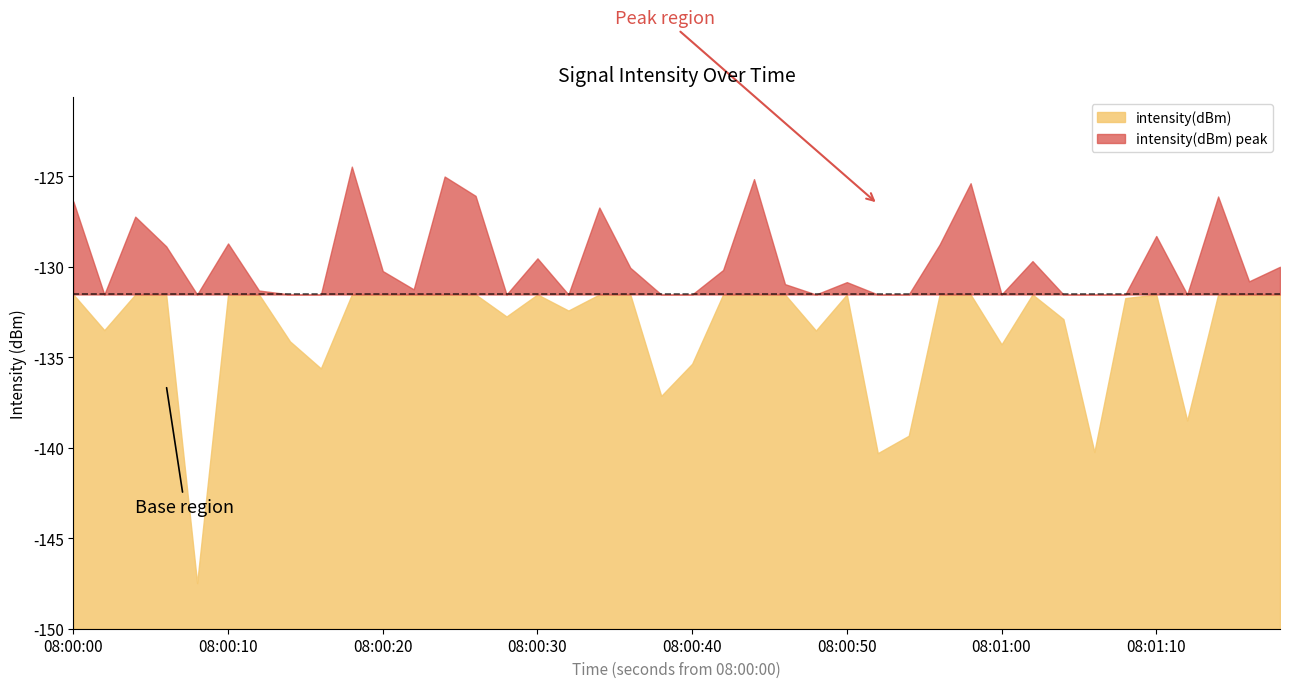

Count the number of values greater than -130.

16